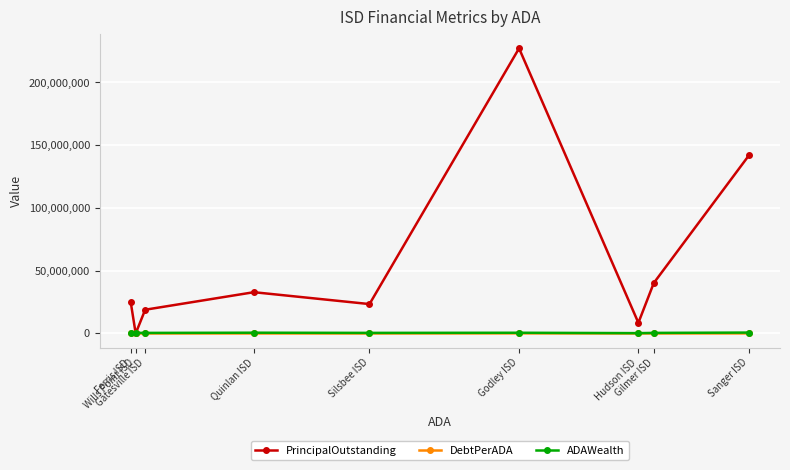

Which label corresponds to the largest value in the chart?

Godley ISD